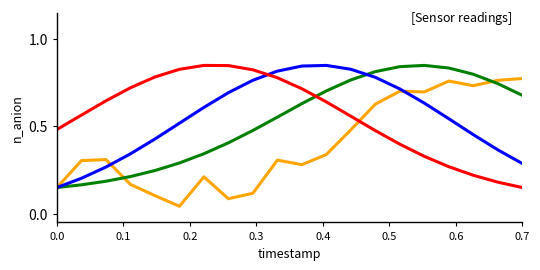

How many lines are shown in the chart?

4